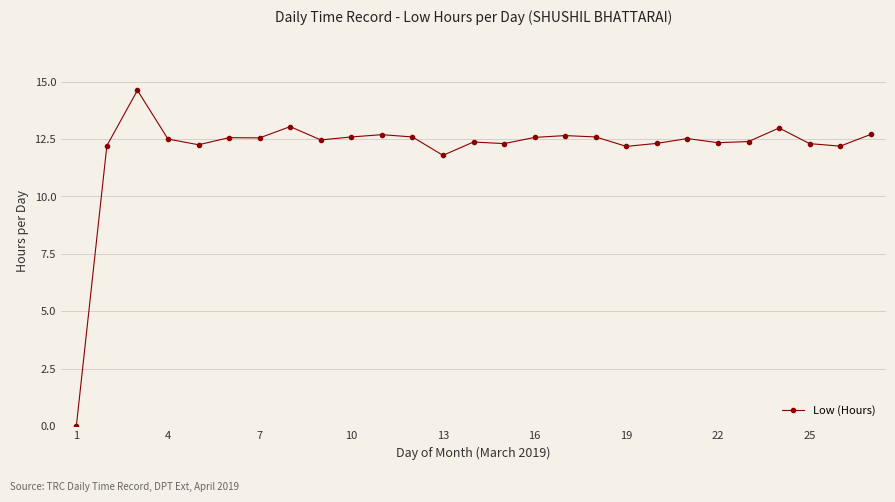

How many positive values are there?

26